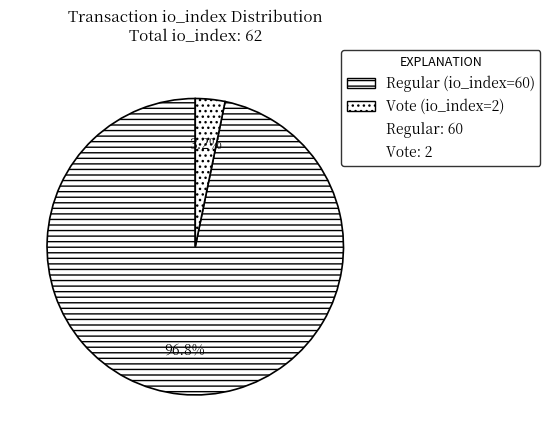

How many slices are in this pie chart?

2